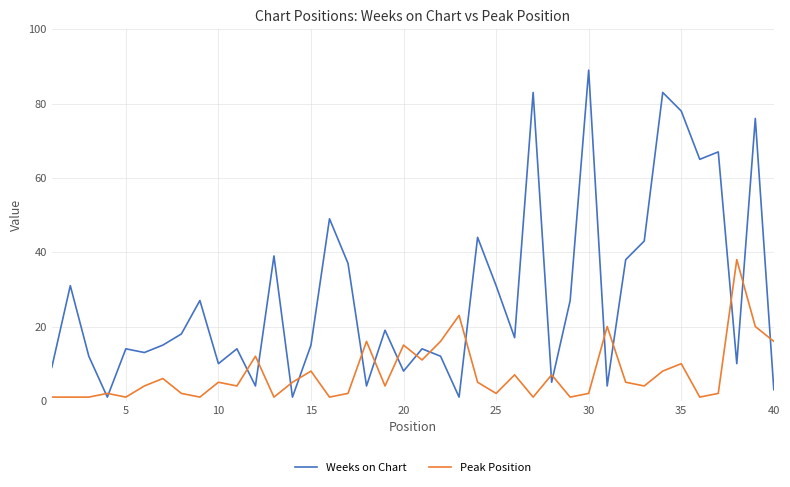

List the series in order of their peak value, lowest first.

Peak Position, Weeks on Chart